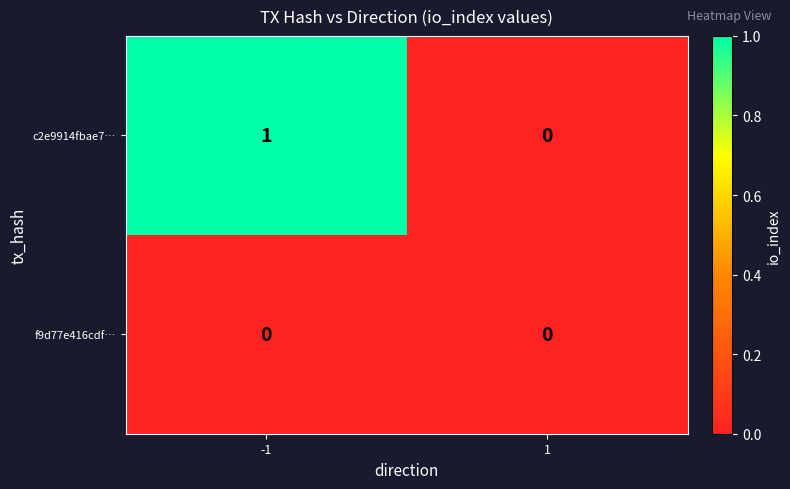

Which series has the largest range (max minus min)?

c2e9914fbae7…